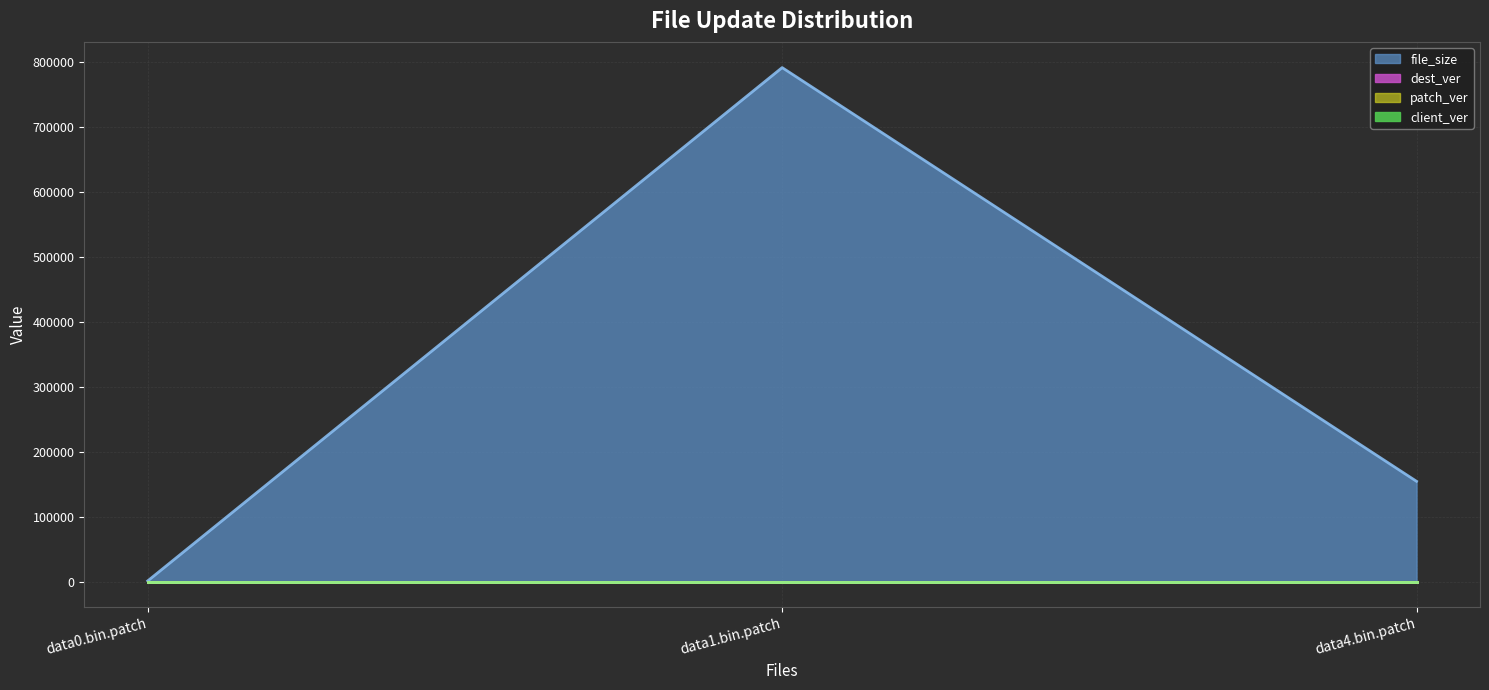

What is the value of the patch_ver point at the 2nd from the left?

100